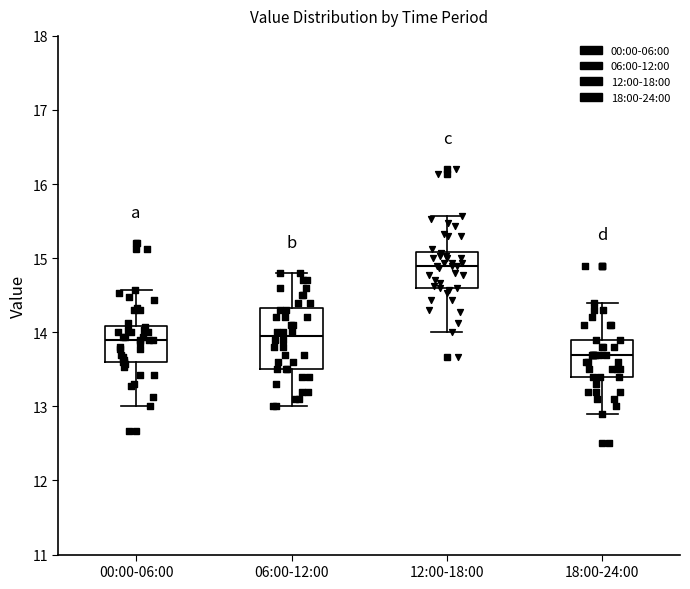

Reading left to right, read every box against the y-axis: the position of its median line, the range the box covers, and the ends of its whiskers. The values are not printed on the chart, so give them approximately, as read against the axis.

00:00-06:00: median 13.9, box 13.6 to 14.1, whiskers 13.0 to 14.6
06:00-12:00: median 14.0, box 13.5 to 14.3, whiskers 13.0 to 14.8
12:00-18:00: median 14.9, box 14.6 to 15.1, whiskers 14.0 to 15.6
18:00-24:00: median 13.7, box 13.4 to 13.9, whiskers 12.9 to 14.4